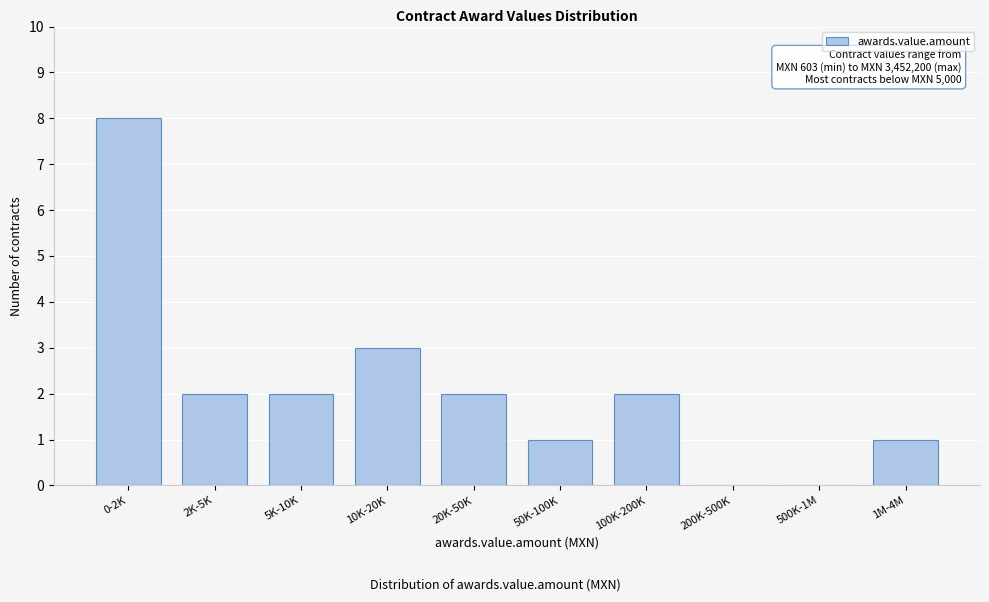

Reading right to left, what are all the values shown in this chart?

1M-4M=1	500K-1M=0	200K-500K=0	100K-200K=2	50K-100K=1	20K-50K=2	10K-20K=3	5K-10K=2	2K-5K=2	0-2K=8